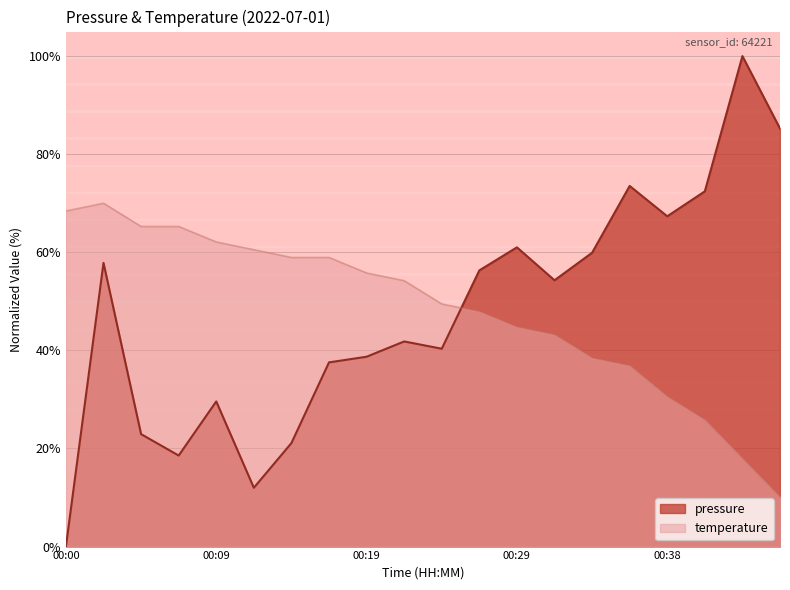

What is the difference between the maximum and minimum values in the pressure series?

100.0